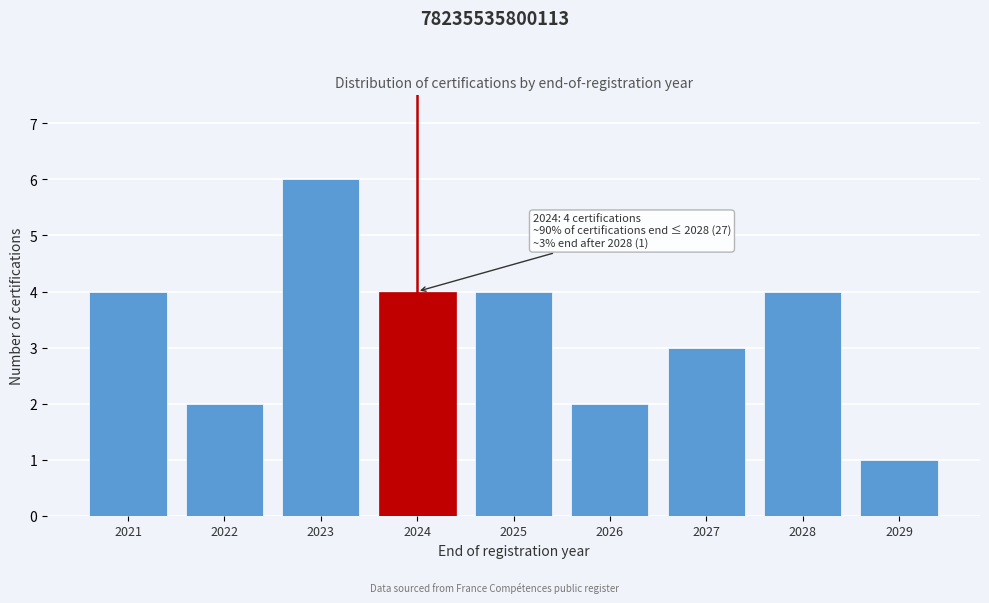

Reading right to left, list all the values displayed in this chart.

2029=1	2028=4	2027=3	2026=2	2025=4	2024=4	2023=6	2022=2	2021=4